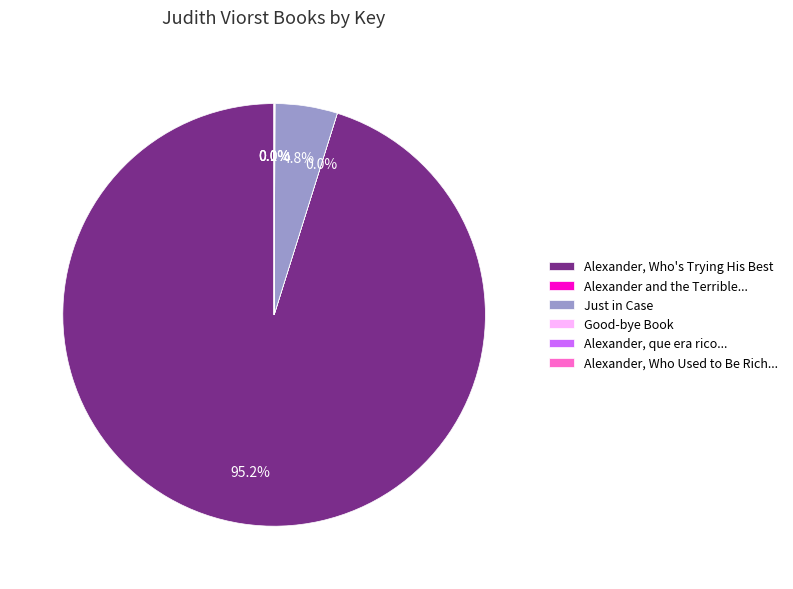

Which category has the biggest portion of the pie?

Alexander, Who's Trying His Best